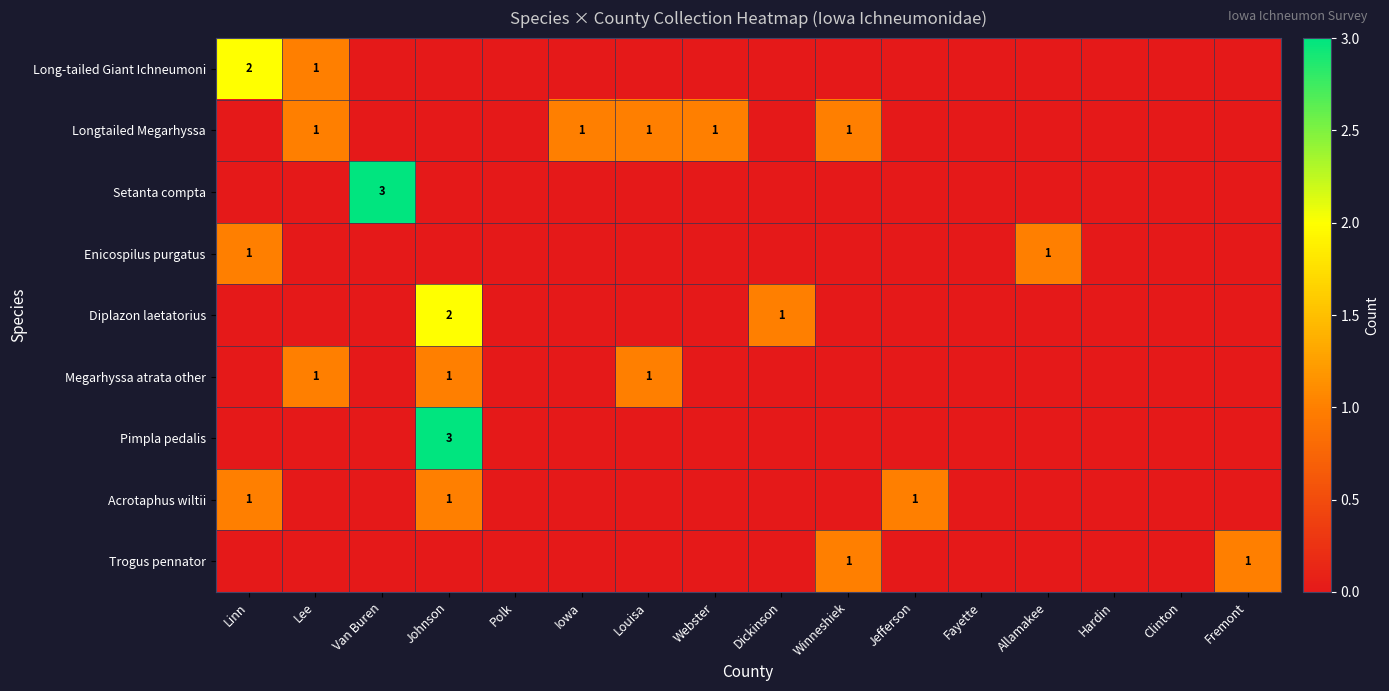

Is it true that Long-tailed Giant Ichneumoni equals 0 at Dickinson?

True